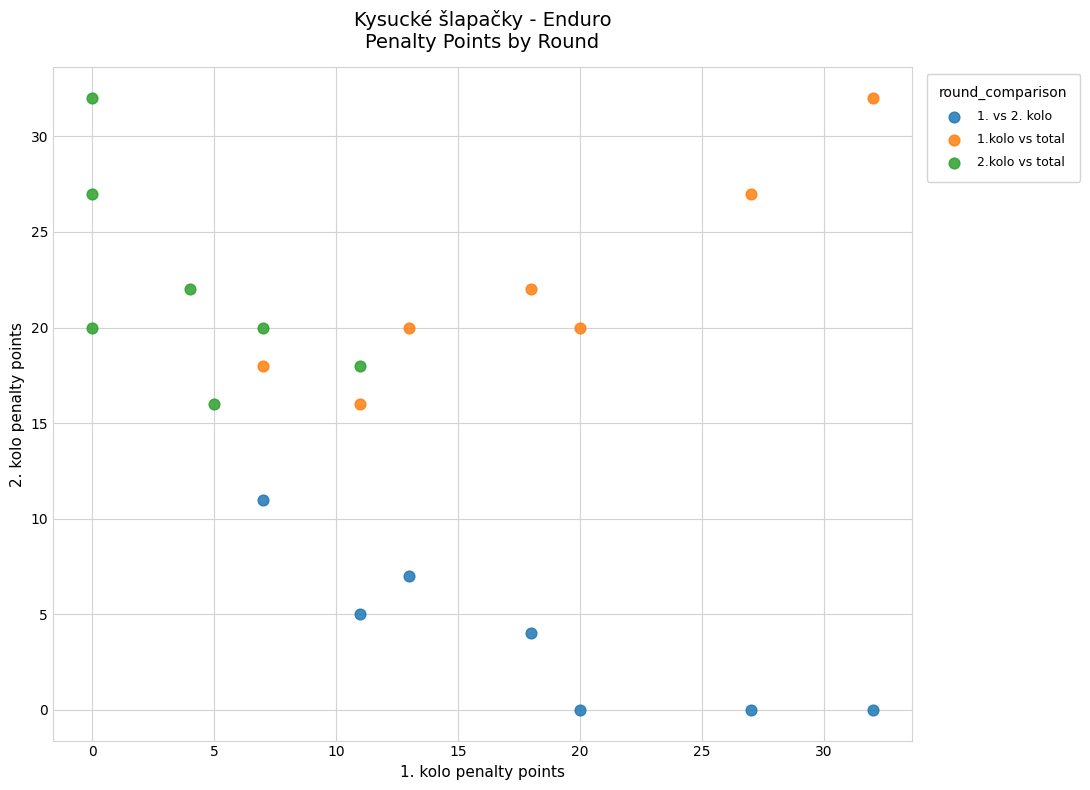

Which series contains the lowest Y value?

1. vs 2. kolo